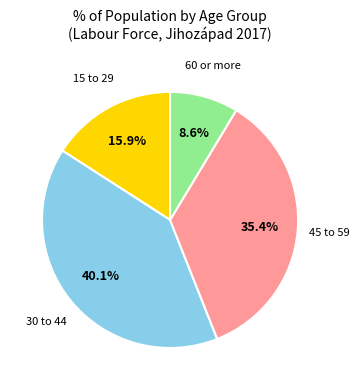

Combined, what portion of the pie is 45 to 59 and 60 or more?

44.0%